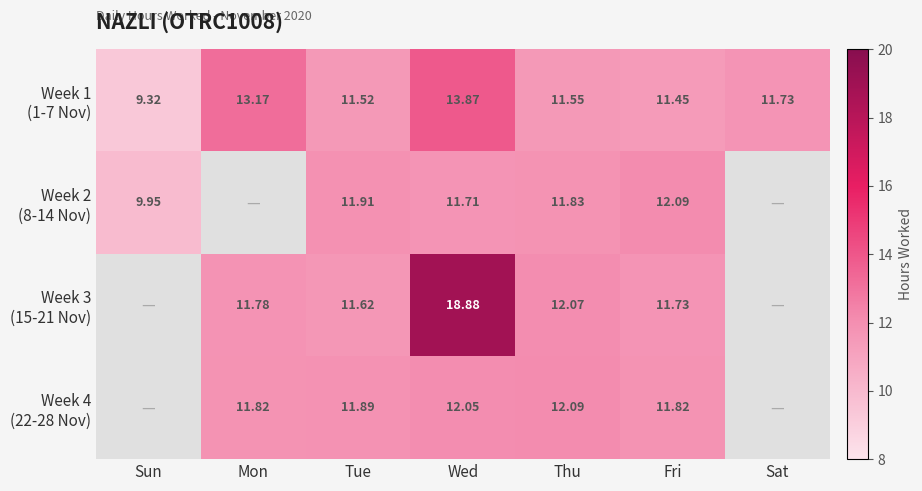

What value does the Week 3 (15-21 Nov) series have at Tue?

11.6